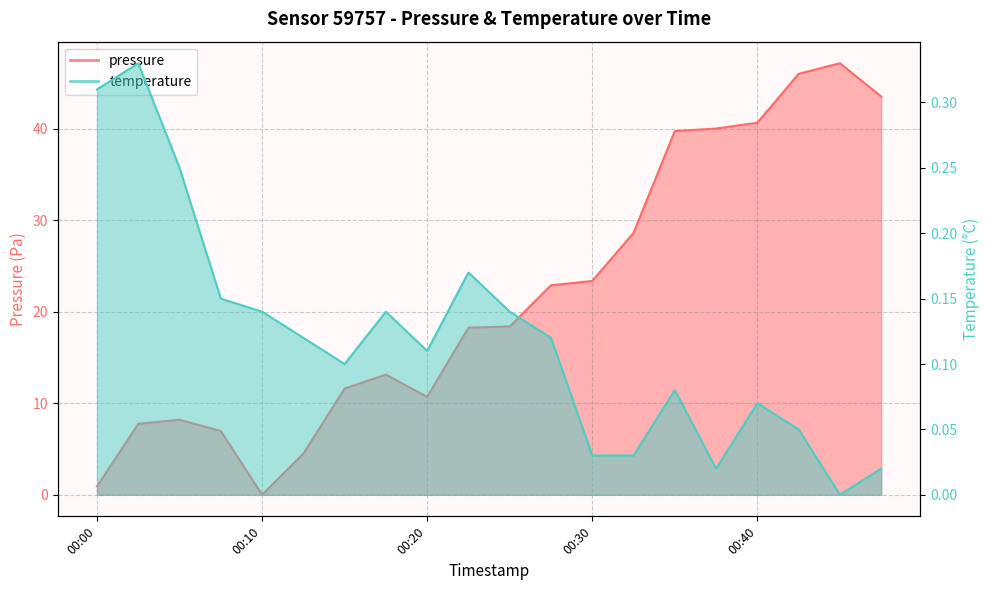

How many lines are shown in the chart?

2